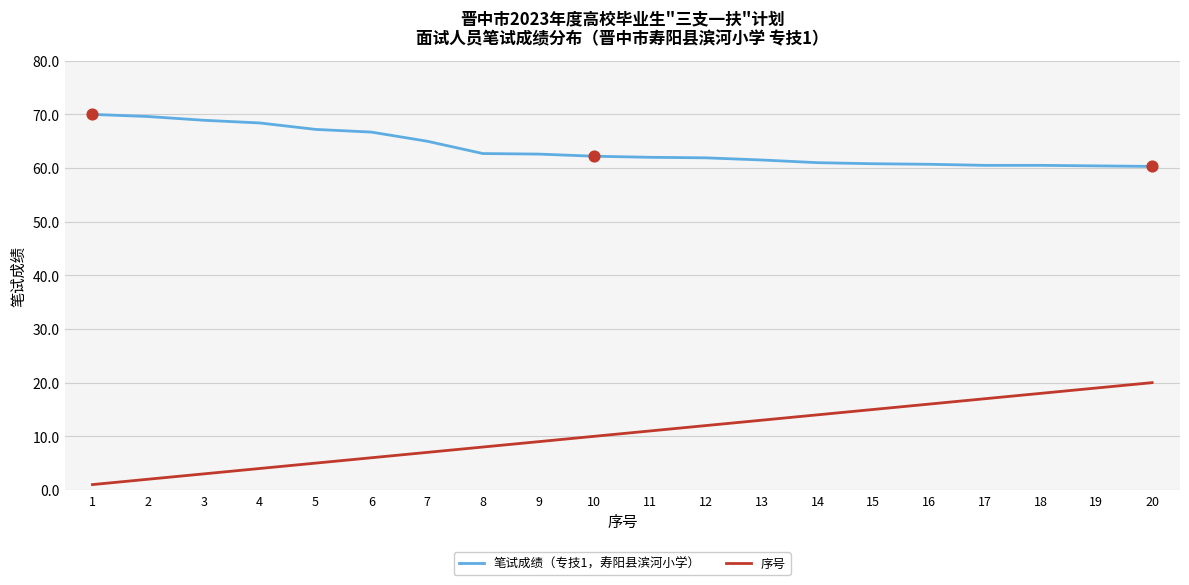

Which series has the widest spread of values?

序号